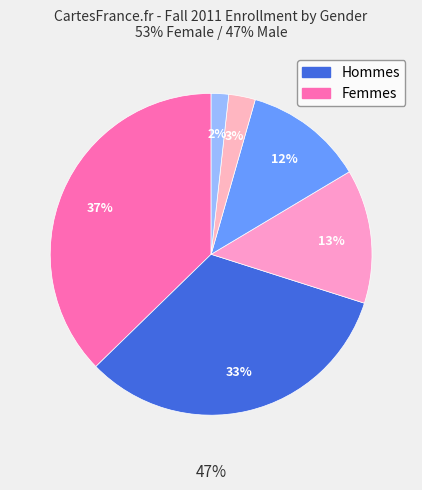

To the nearest percent, what percentage of the pie is Returning Student Female?

3%